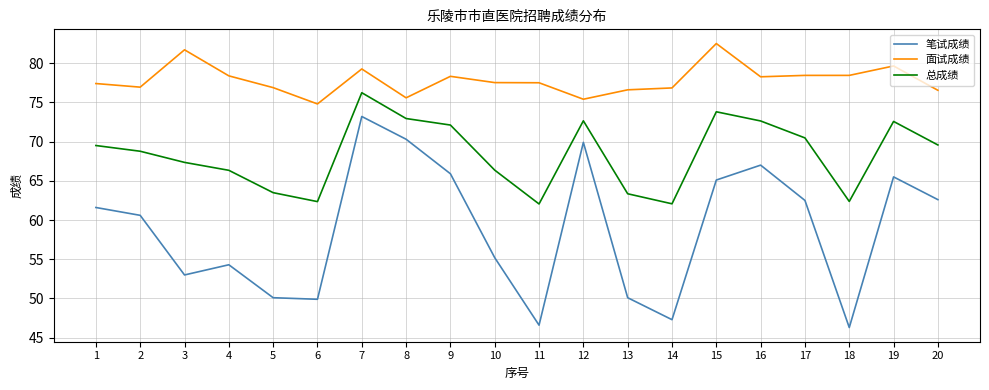

How many lines are shown in the chart?

3